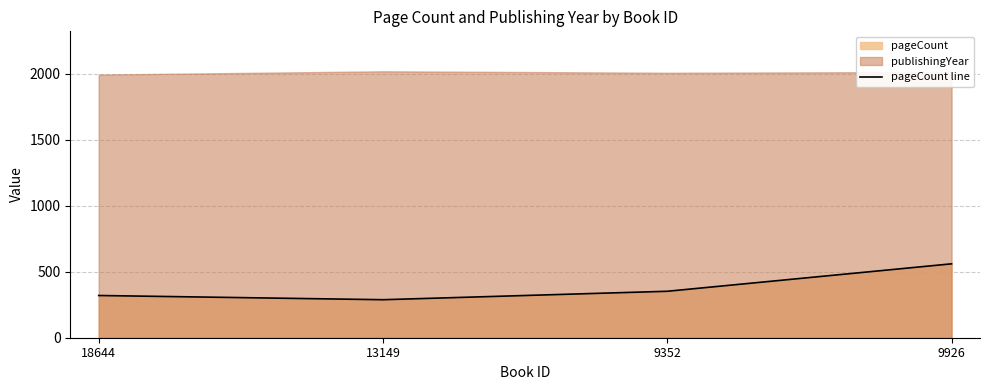

What is the lowest value of the pageCount line series?

288